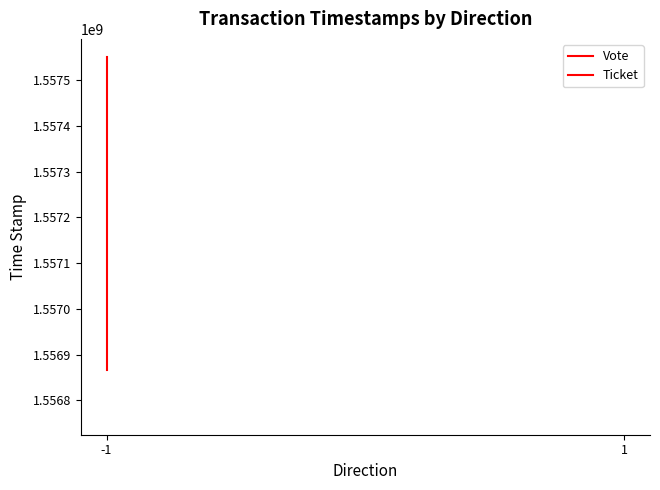

How many values in the Vote series are below 1557161445?

1